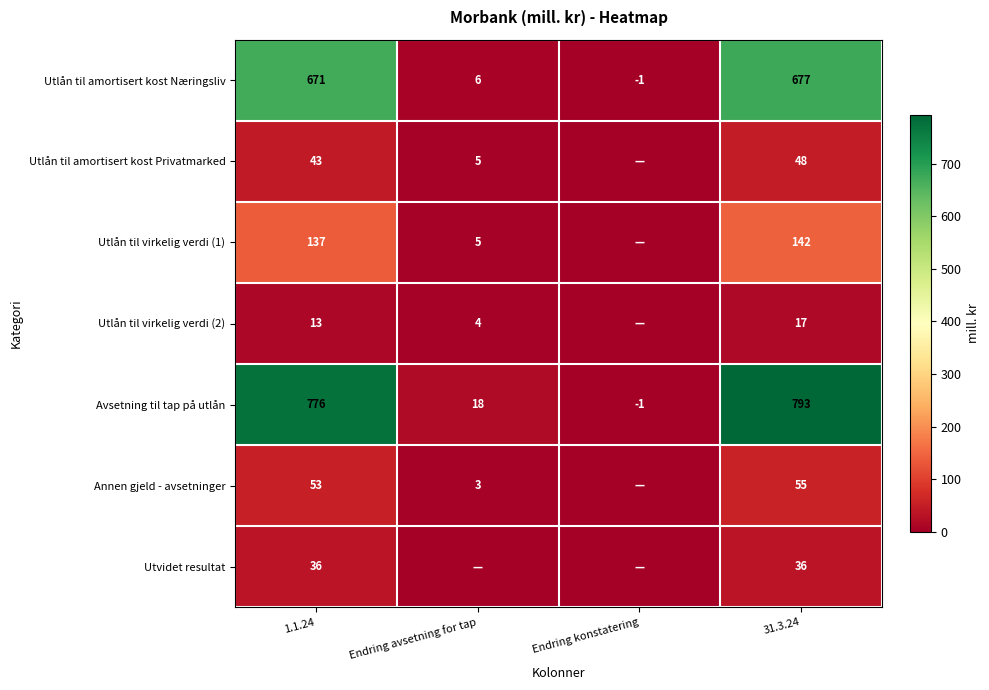

What is the total value across all series at 1.1.24?

1729